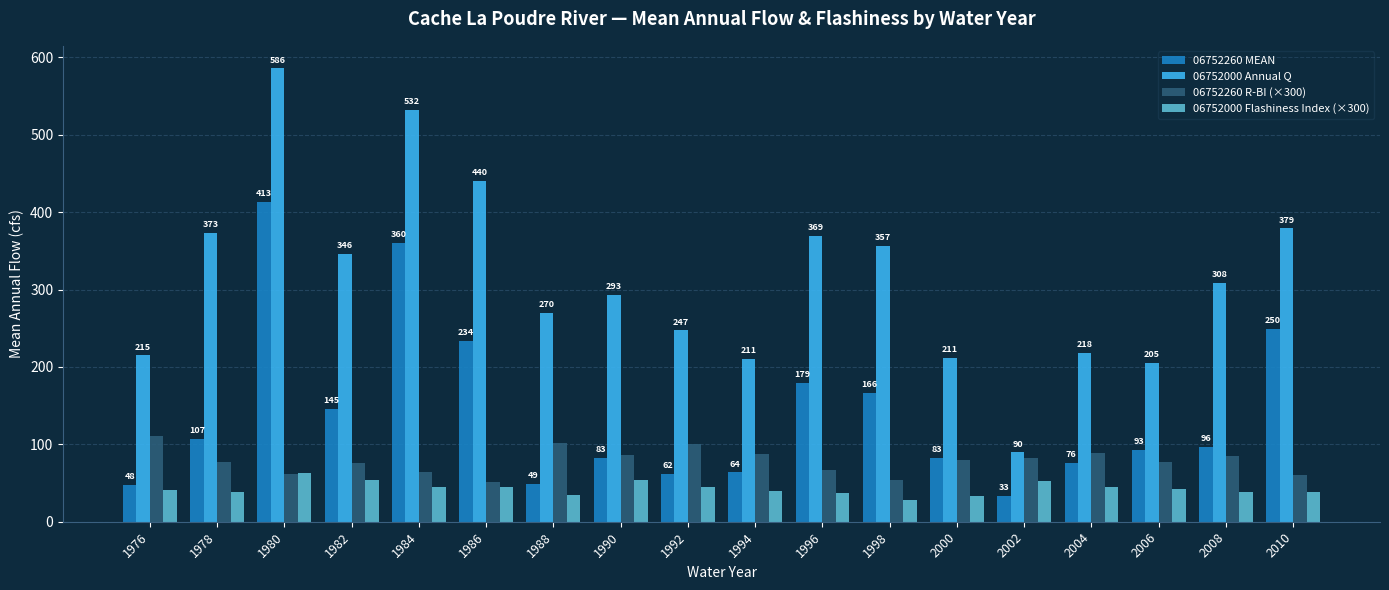

True or false: 06752000 Flashiness Index (×300) has a value of 34.8 at 1988.

True